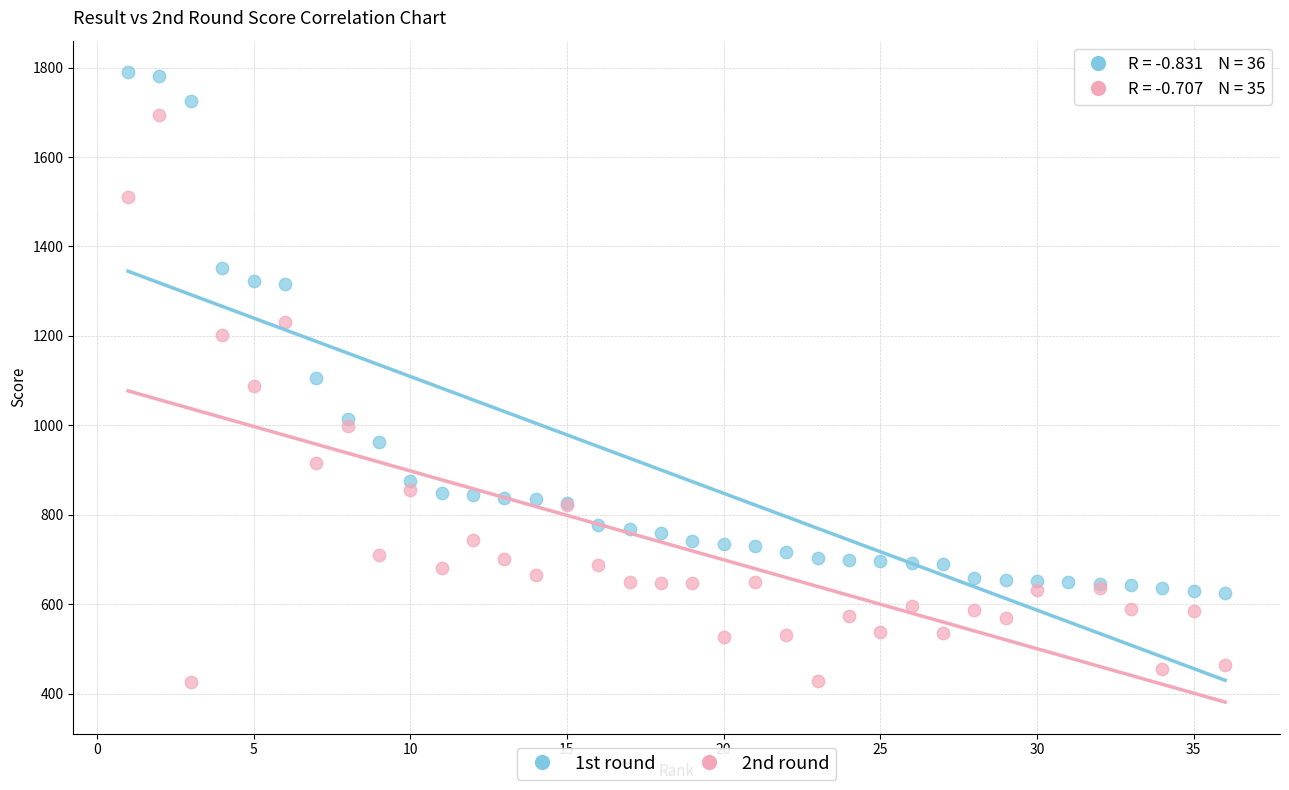

Which series reaches the maximum Y coordinate?

1st round